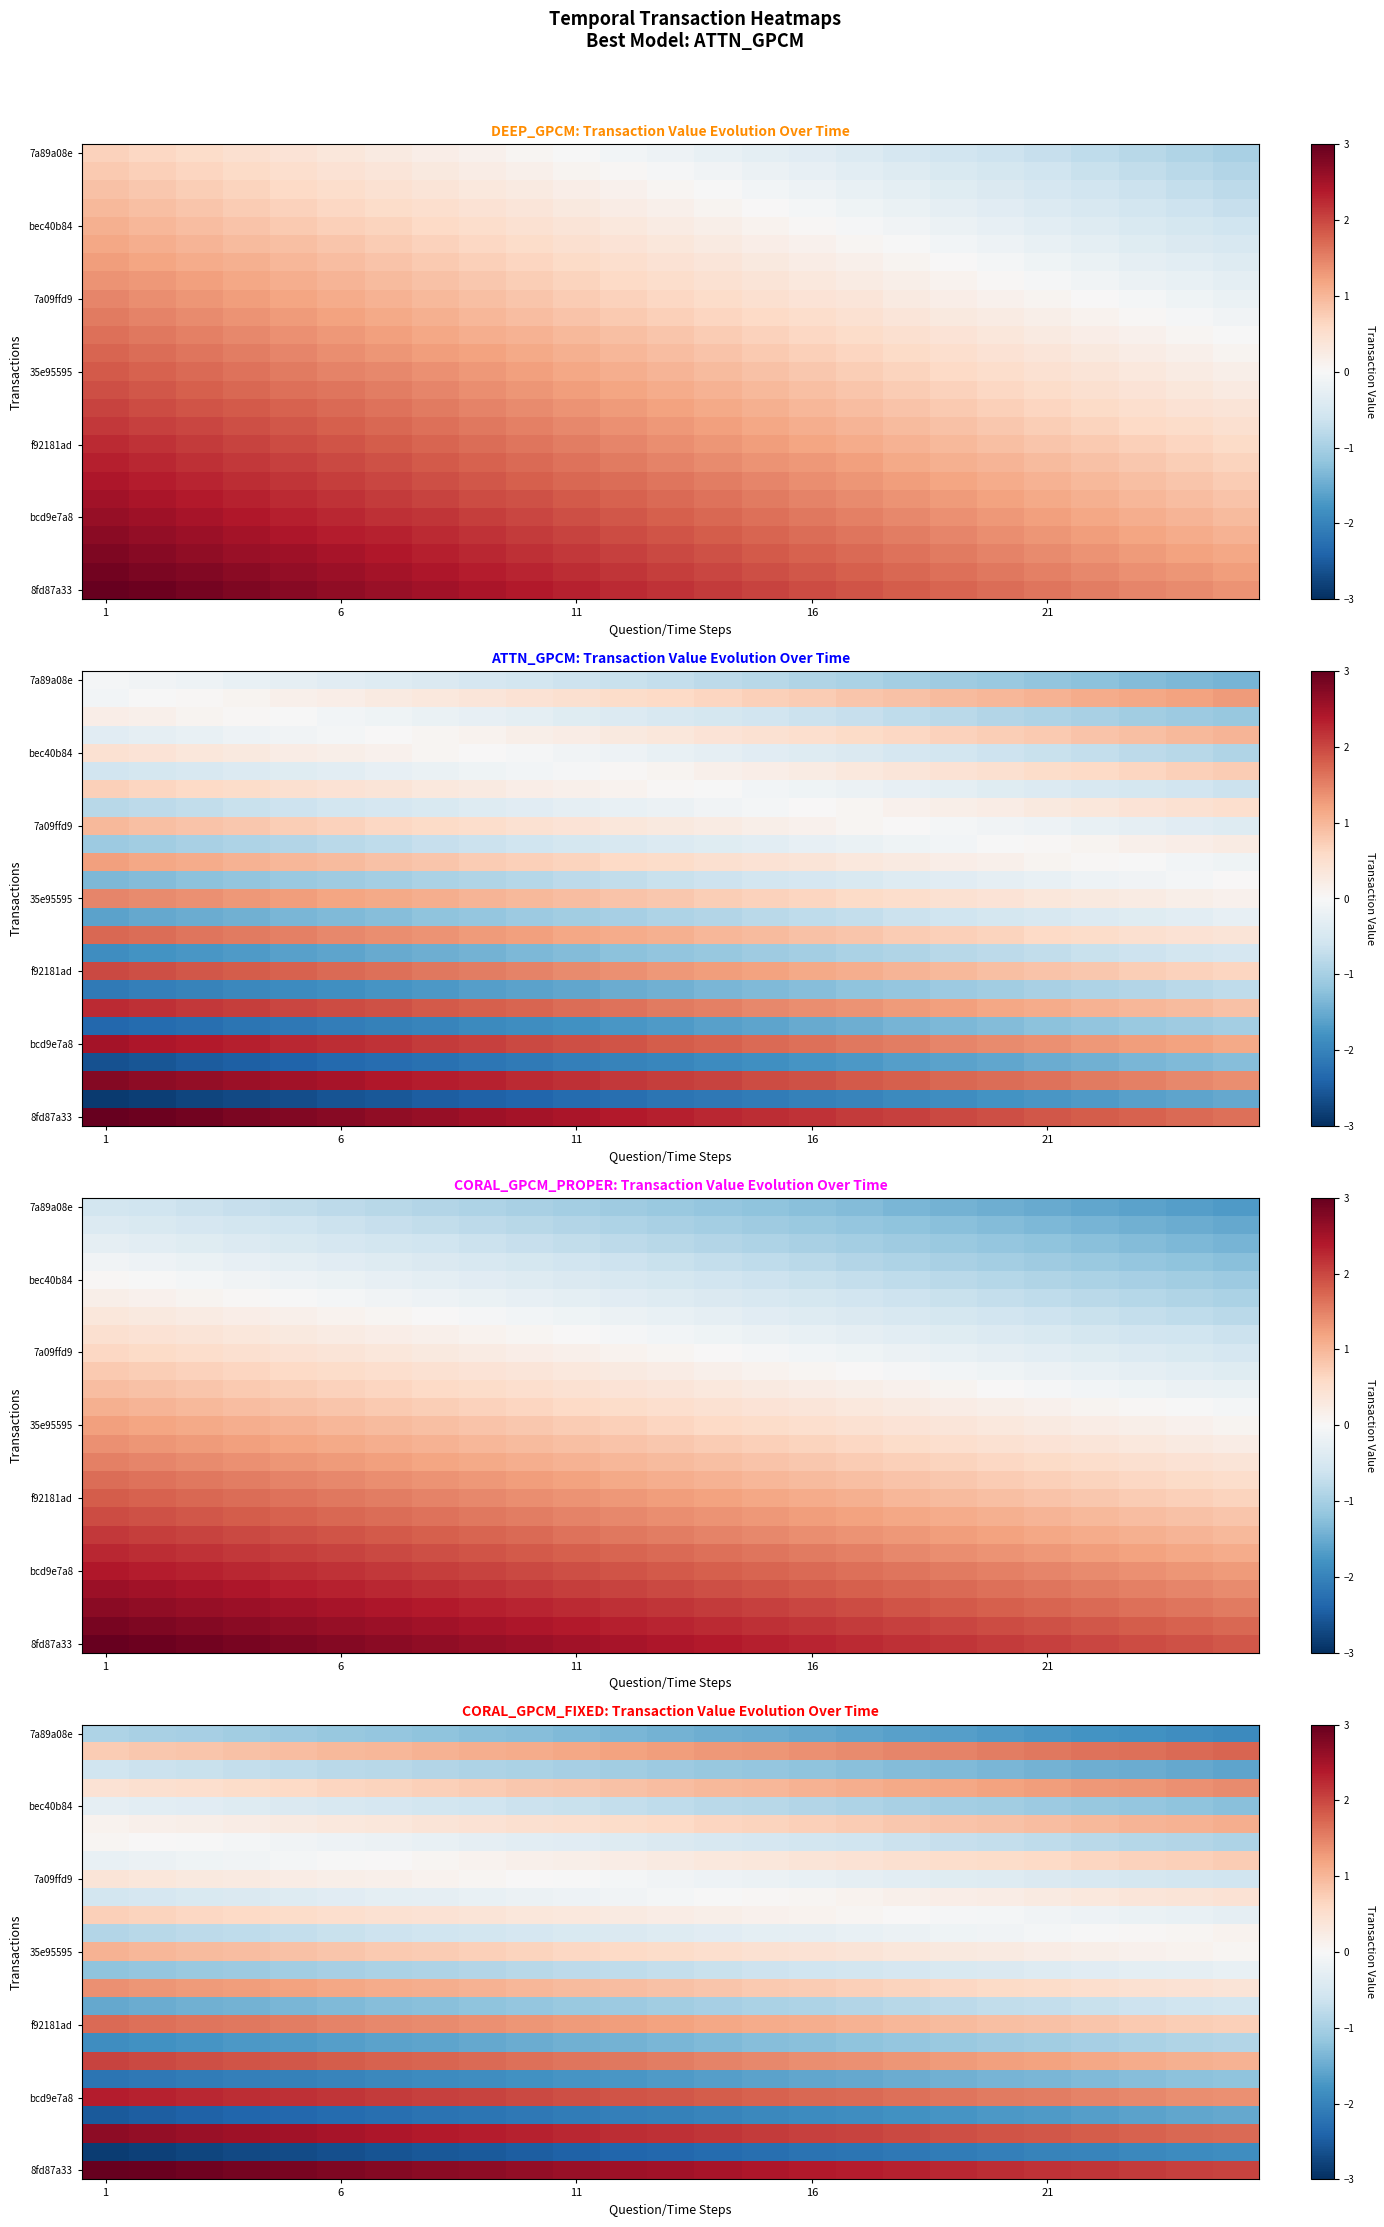

How many series are shown in this chart?

25